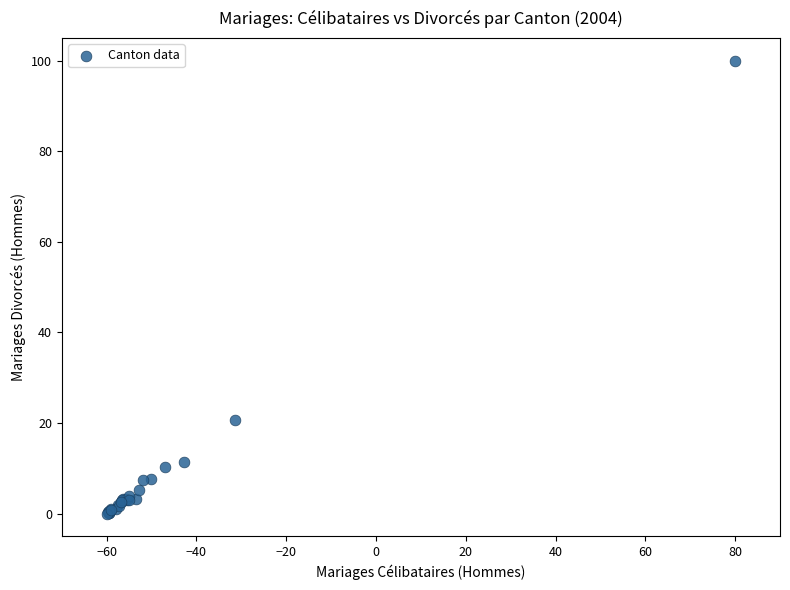

What Y value in the scatter plot is closest to 50?

20.7